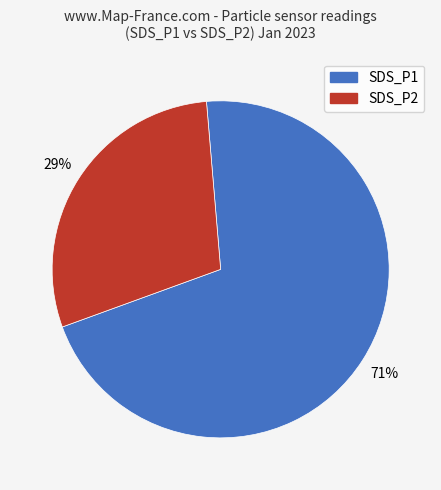

To the nearest percent, what is the combined percentage of SDS_P1 and SDS_P2?

100%